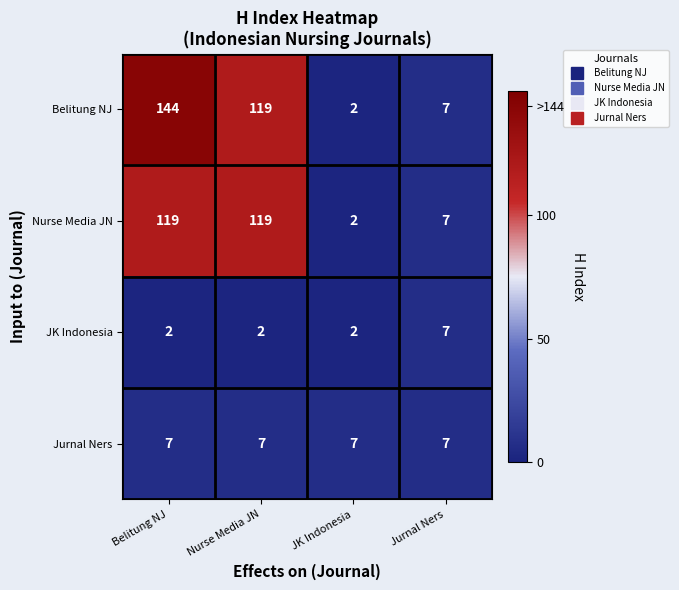

What is the sum of all Belitung NJ values?

272